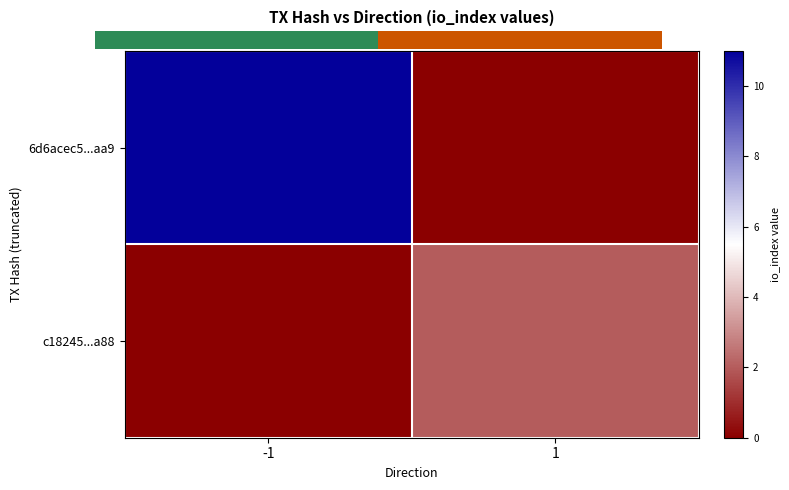

What is the maximum value shown in the chart?

11